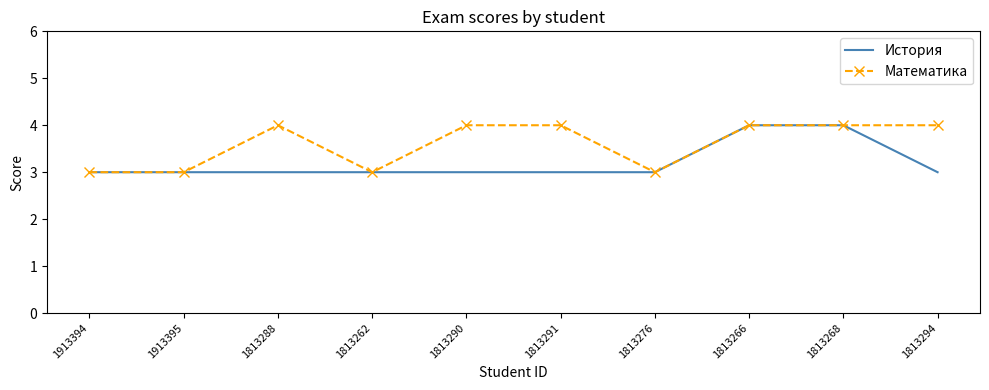

Is the value of История at 1813291 greater than the value of Математика at 1813266?

No